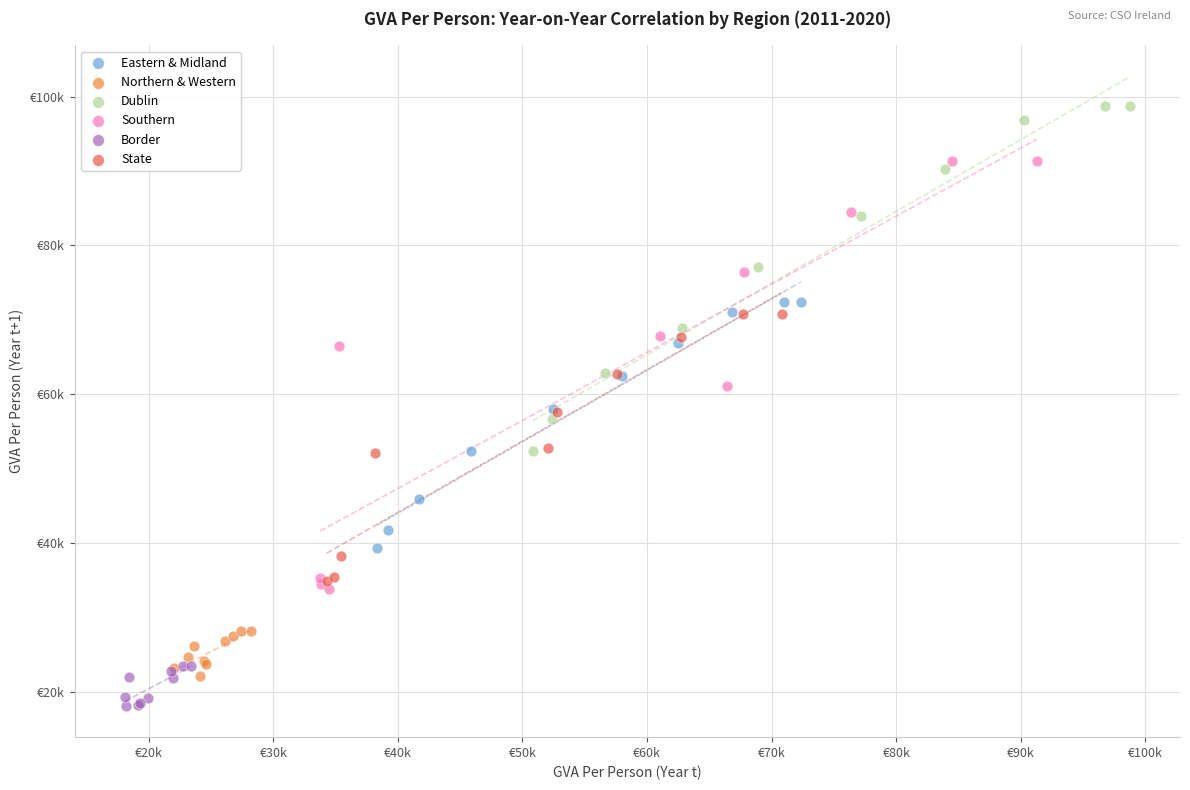

What are all the series names shown in the legend?

Eastern & Midland, Northern & Western, Dublin, Southern, Border, State